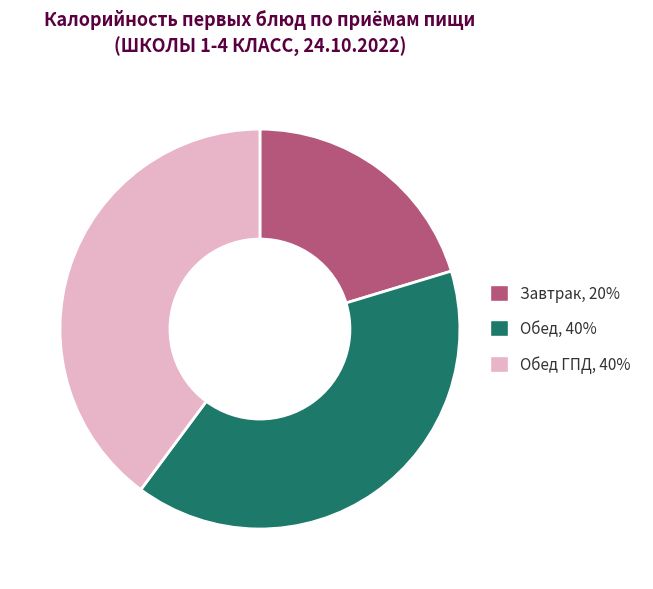

What is the smallest slice in the pie chart?

Завтрак, 20%